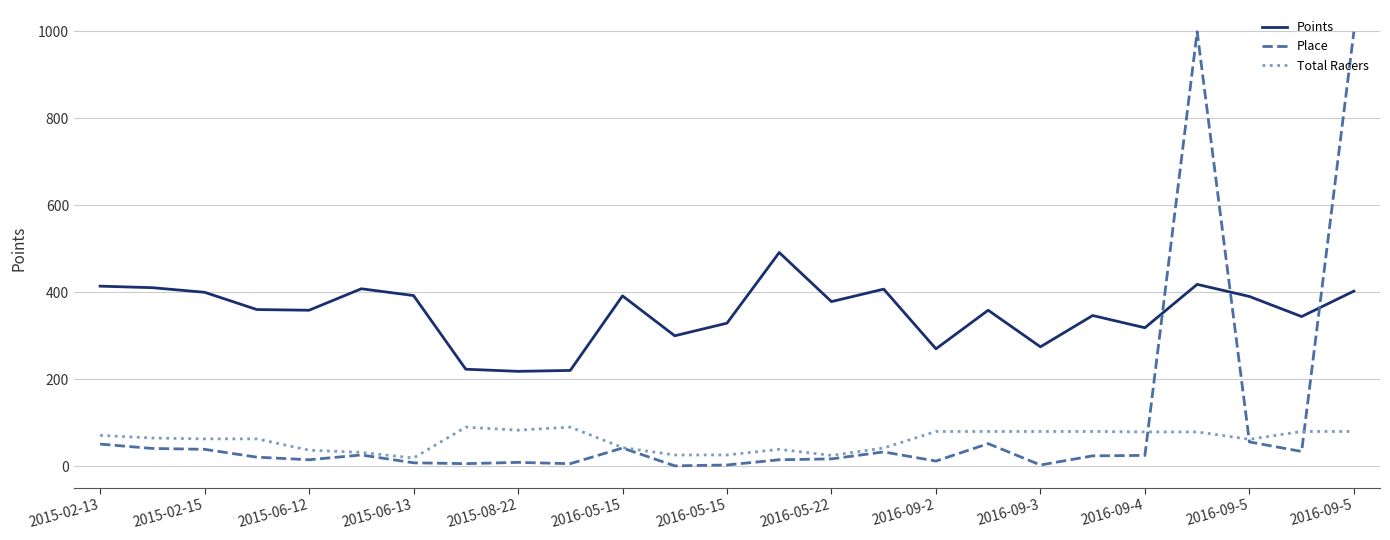

What is the greatest value displayed?

999.0